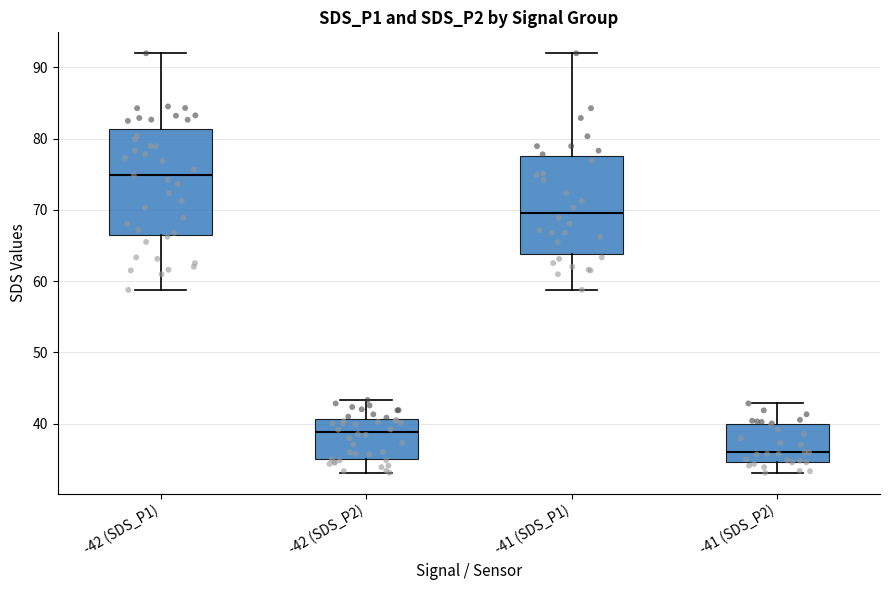

Where is the lower edge of the box for -42 (SDS_P2) on the y-axis? The values are not printed on the chart, so give them approximately, as read against the axis.

35